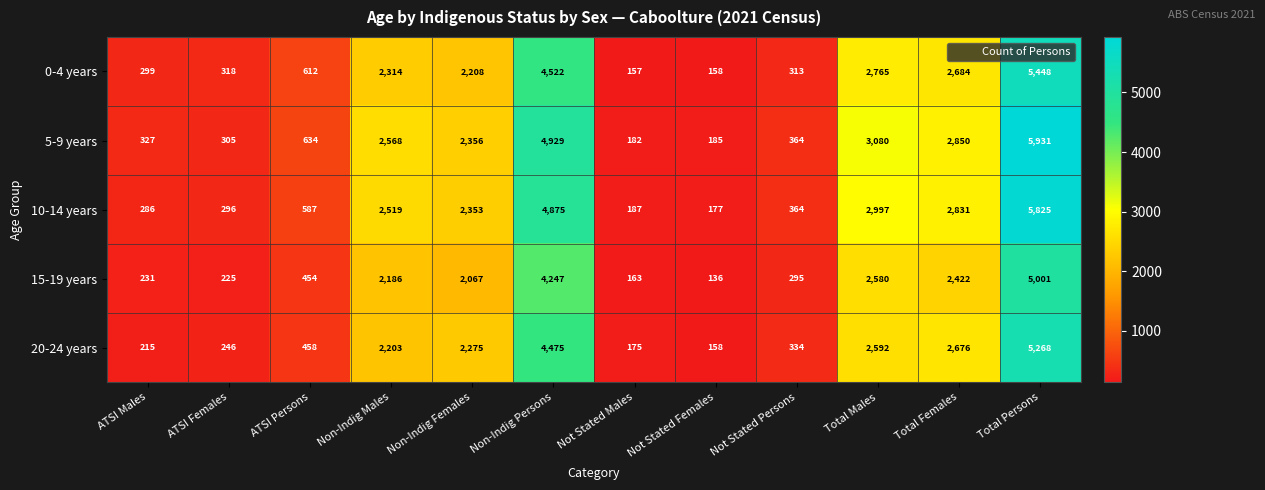

Rank the series at ATSI Persons from highest to lowest value.

5-9 years, 0-4 years, 10-14 years, 20-24 years, 15-19 years